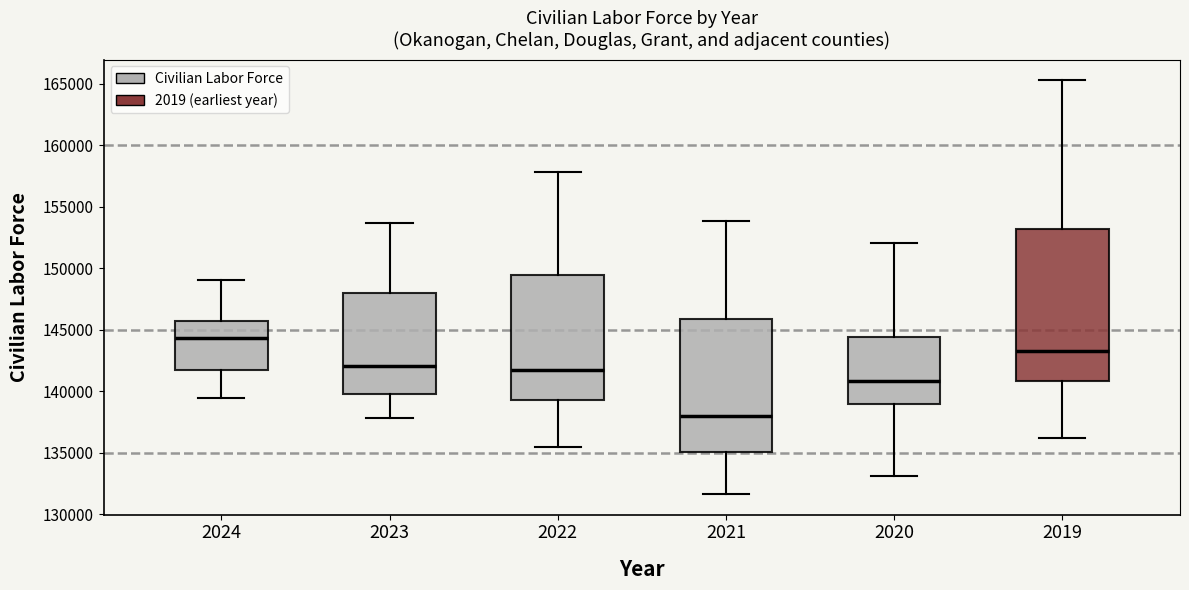

Reading left to right, transcribe this box plot: for each box, give where its median line is, the range the box spans, and where its two whiskers end, as read against the y-axis. The values are not printed on the chart, so give them approximately, as read against the axis.

2024: median 144500, box 141500 to 145500, whiskers 139500 to 149000
2023: median 142000, box 140000 to 148000, whiskers 138000 to 153500
2022: median 141500, box 139500 to 149500, whiskers 135500 to 158000
2021: median 138000, box 135000 to 146000, whiskers 131500 to 154000
2020: median 141000, box 139000 to 144500, whiskers 133000 to 152000
2019: median 143000, box 141000 to 153000, whiskers 136000 to 165500